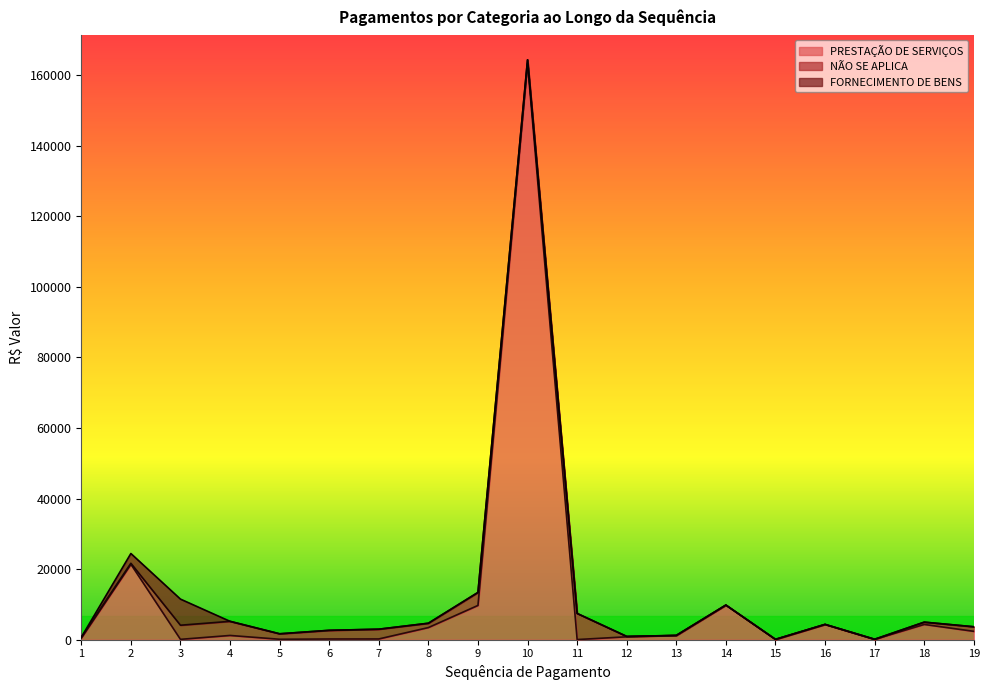

Which series changed the most between 3 and 19?

FORNECIMENTO DE BENS